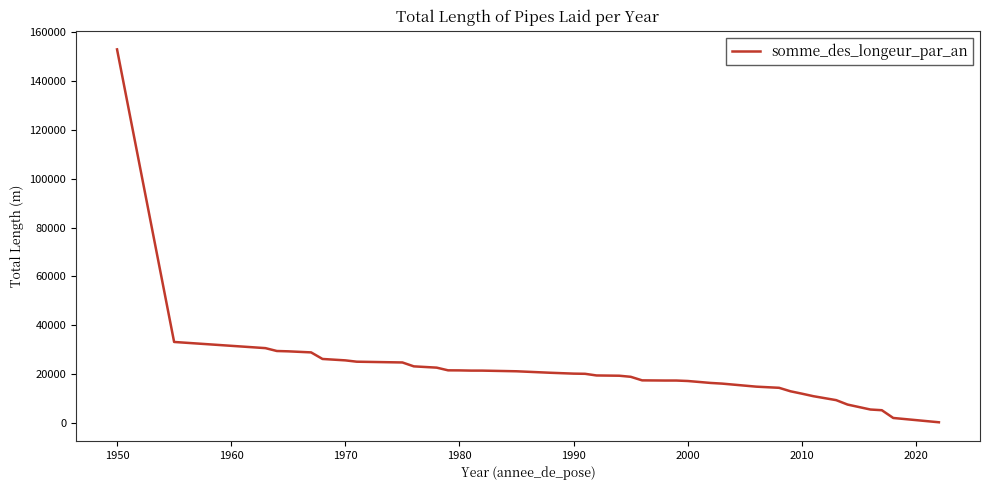

What is the greatest value displayed?

152982